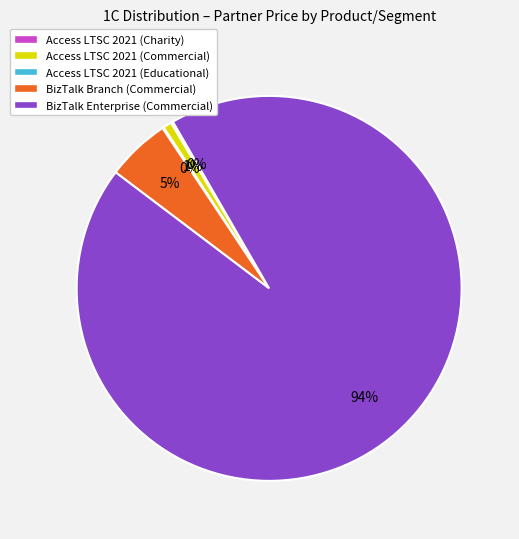

Which category has the biggest portion of the pie?

BizTalk Enterprise (Commercial)